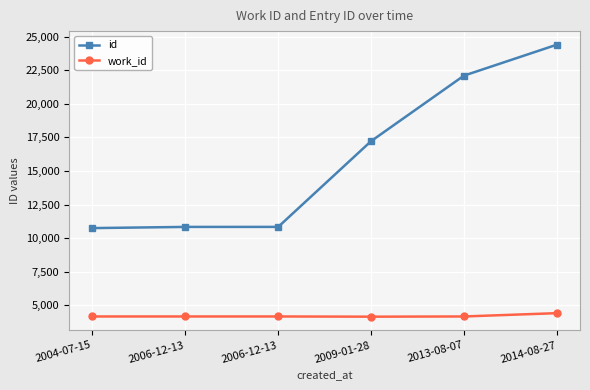

What is the value of the id point at the 6th from the left?

24405